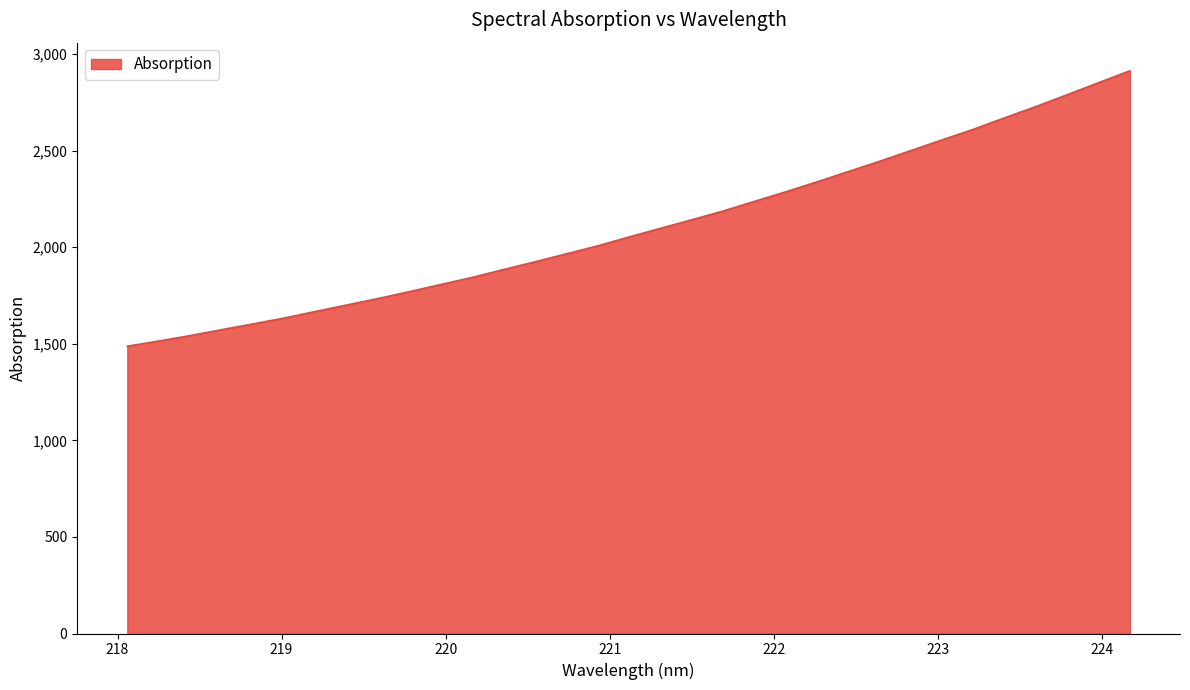

What is the difference between the maximum and minimum values?

1425.8